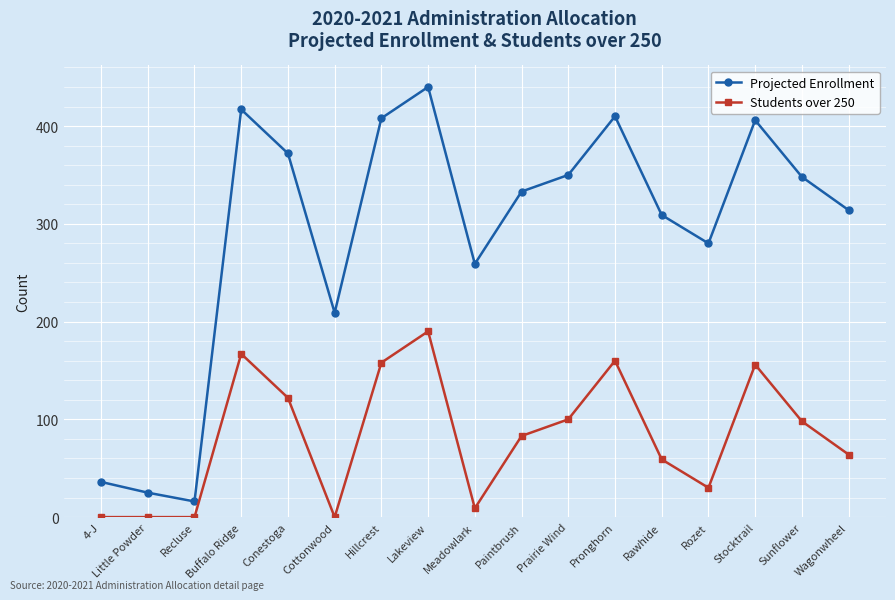

Which series has the widest spread of values?

Projected Enrollment